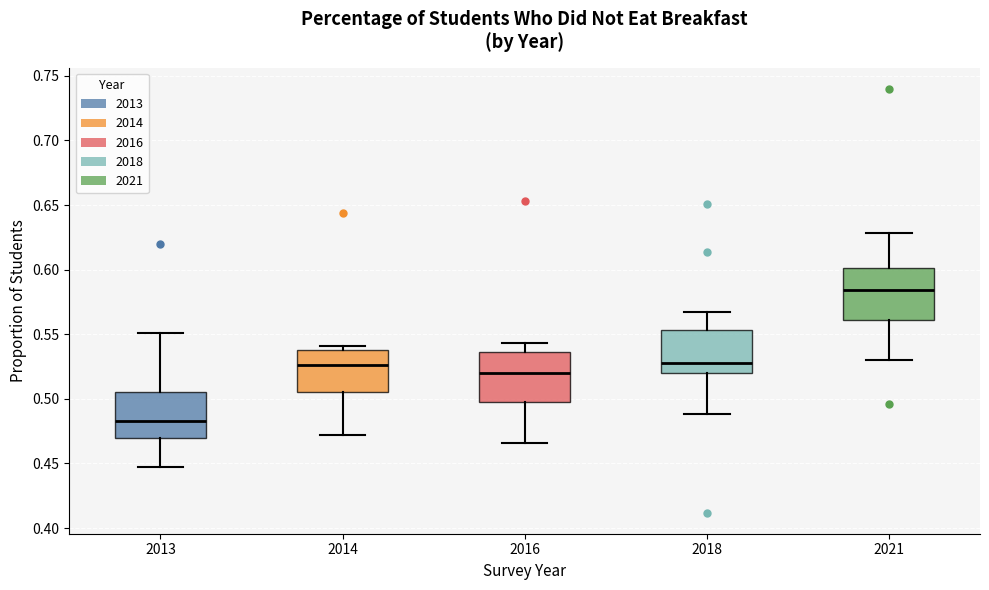

Reading left to right, read every box against the y-axis: the position of its median line, the range the box covers, and the ends of its whiskers. The values are not printed on the chart, so give them approximately, as read against the axis.

2013: median 0.485, box 0.470 to 0.505, whiskers 0.445 to 0.550
2014: median 0.525, box 0.505 to 0.540, whiskers 0.470 to 0.540 (just above the box's upper edge)
2016: median 0.520, box 0.500 to 0.535, whiskers 0.465 to 0.545
2018: median 0.530, box 0.520 to 0.555, whiskers 0.490 to 0.565
2021: median 0.585, box 0.560 to 0.600, whiskers 0.530 to 0.630